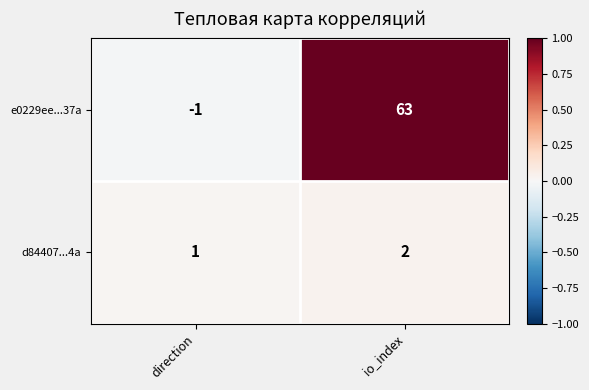

The value of d84407...4a at io_index is 1. True or false?

False